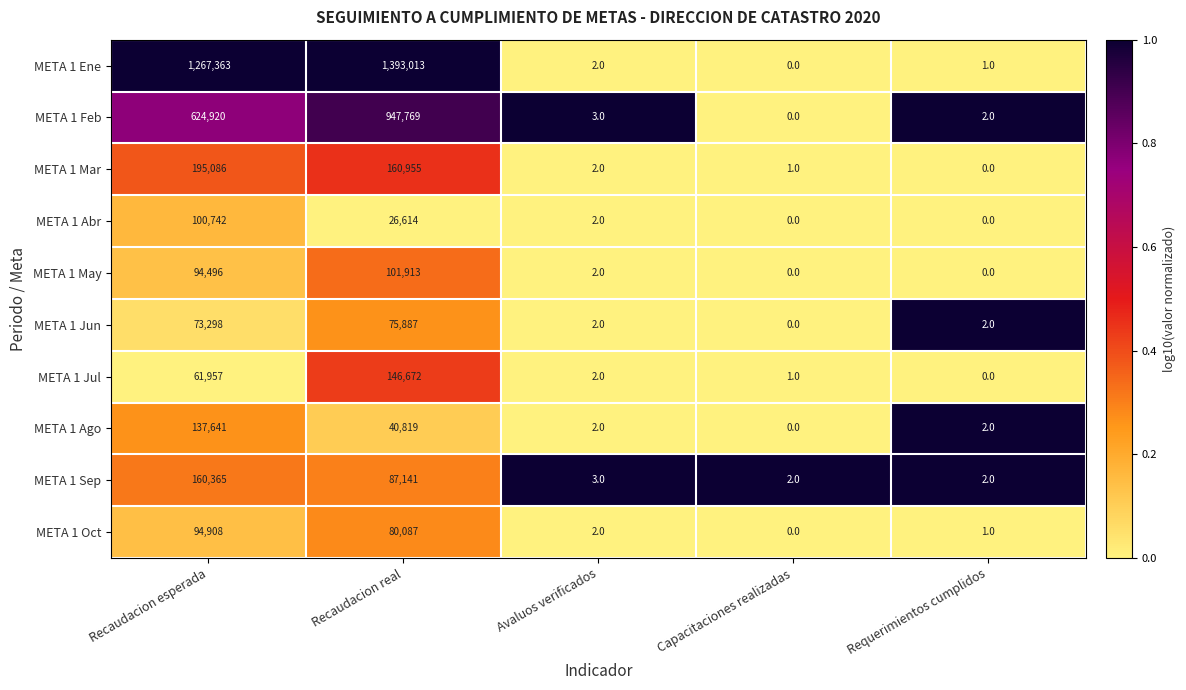

Is the value of META 1 Jul at Avaluos verificados greater than the value of META 1 Abr at Recaudacion esperada?

No